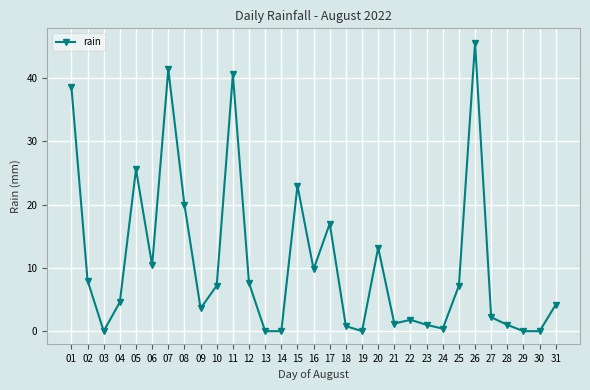

Where is the first local maximum?

05